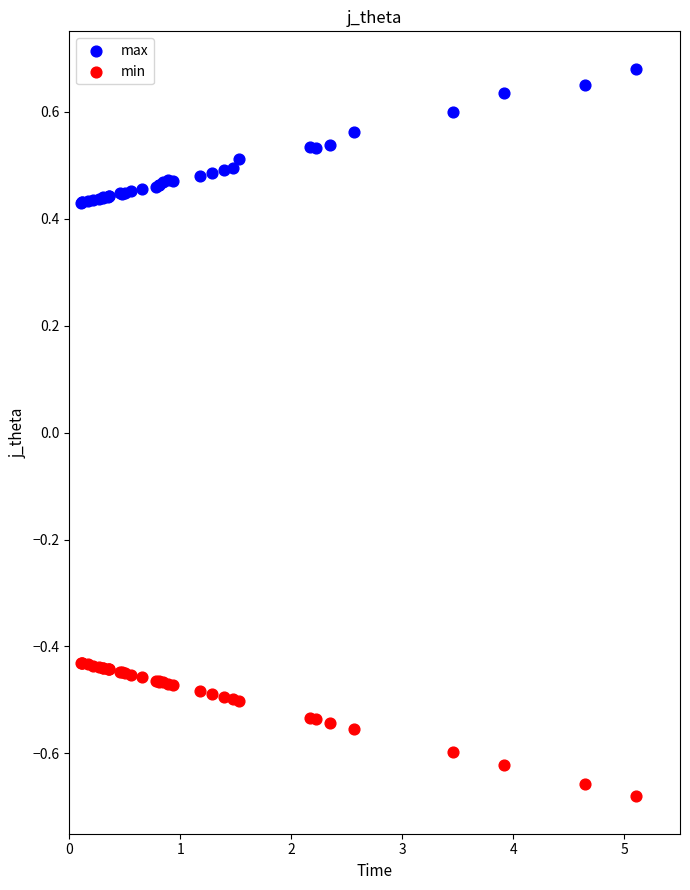

What is the X range (max minus min) for the scatter plot?

5.0